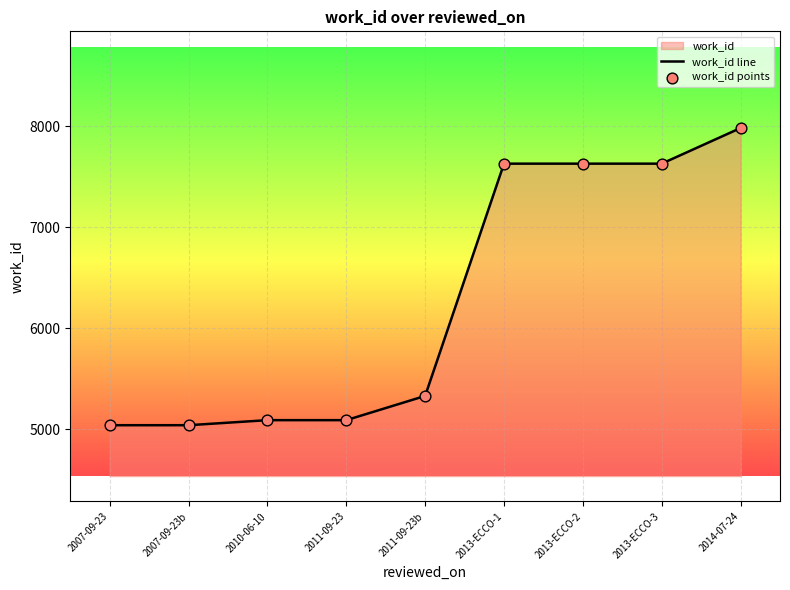

What is the difference between the maximum and minimum values?

2944